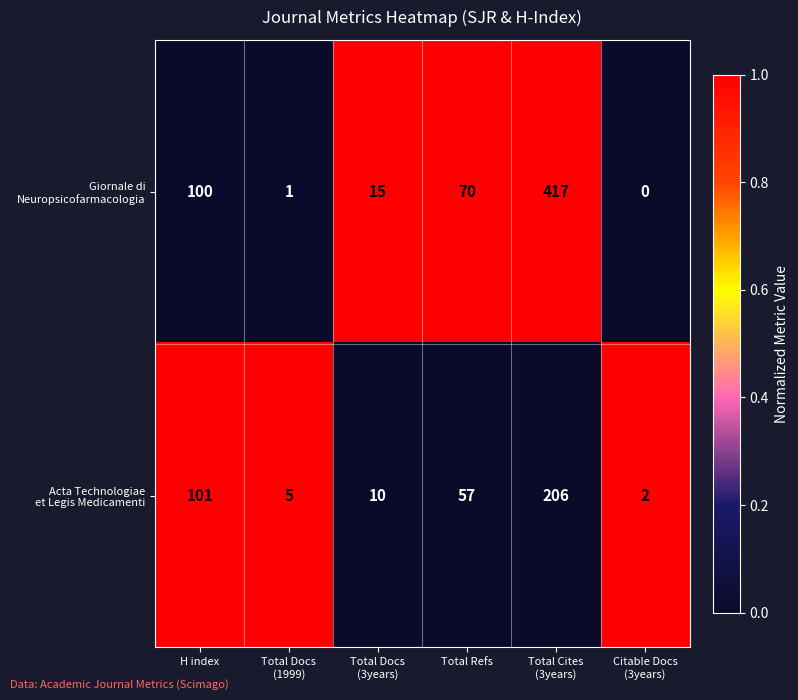

What is the difference between the highest and lowest values at Total Refs?

13